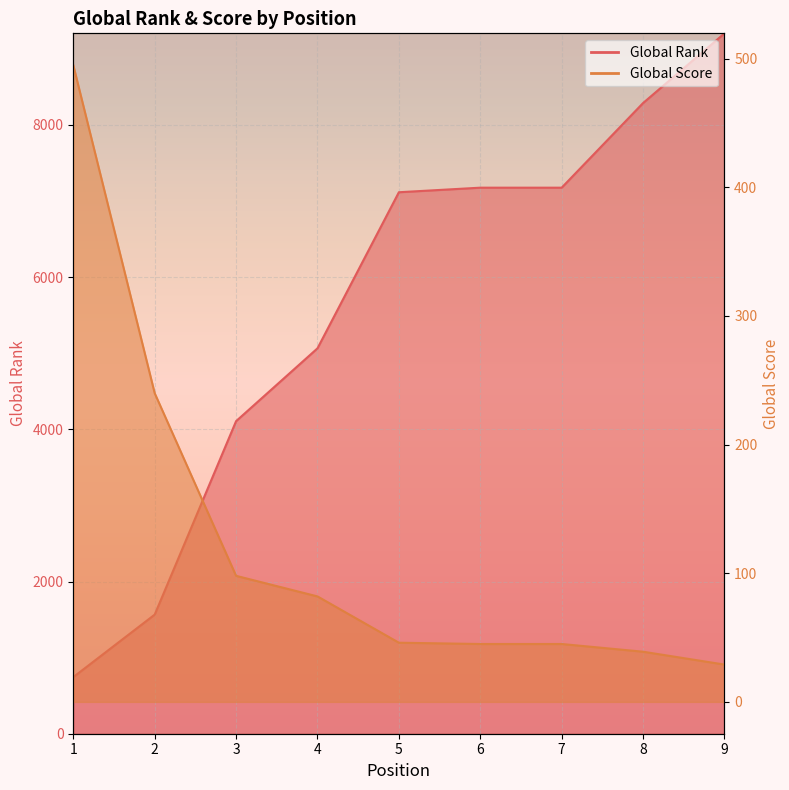

What is the total value across all series at 5?

7161